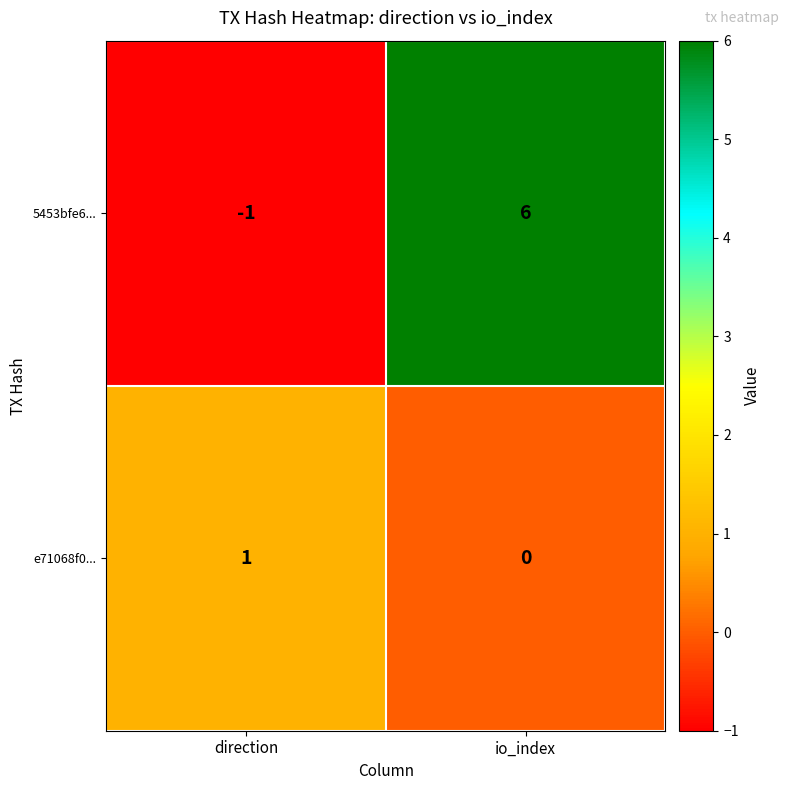

What is the difference between the 5453bfe6... values at direction and io_index?

7